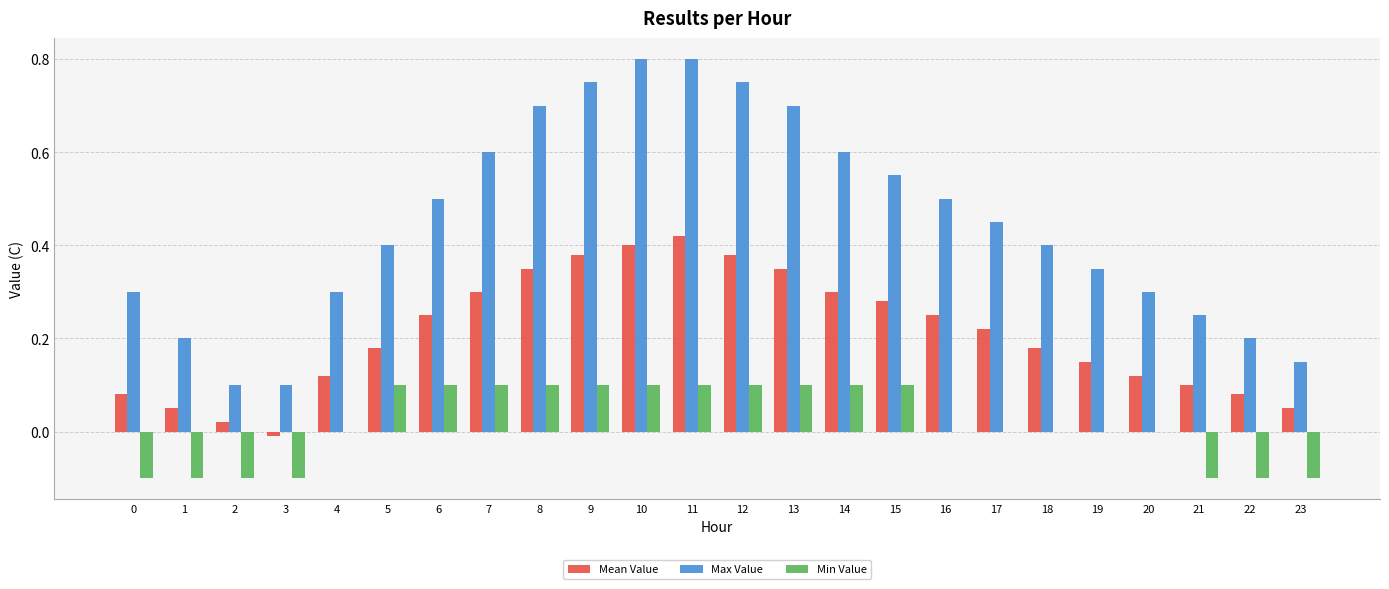

Which series has the largest total across all categories?

Max Value